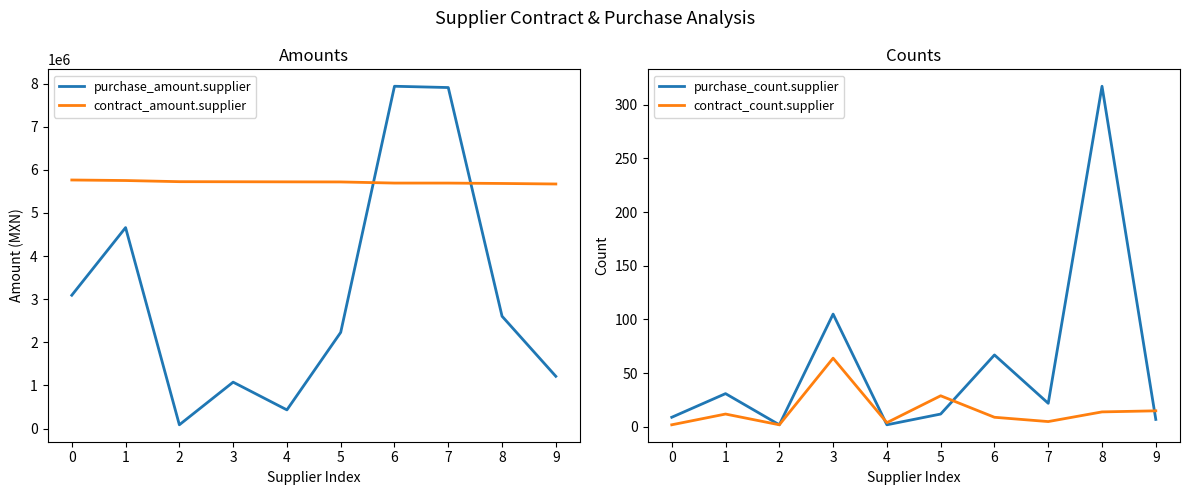

At which category does the chart reach its minimum across all series?

2